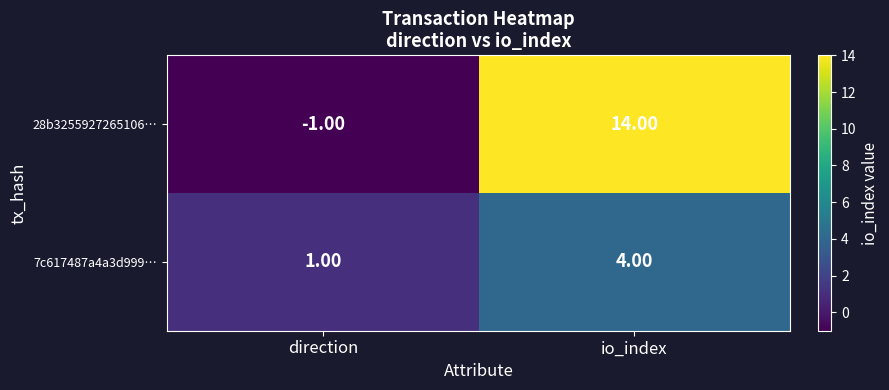

What is the sum of the 7c617487a4a3d999… values at io_index and direction?

5